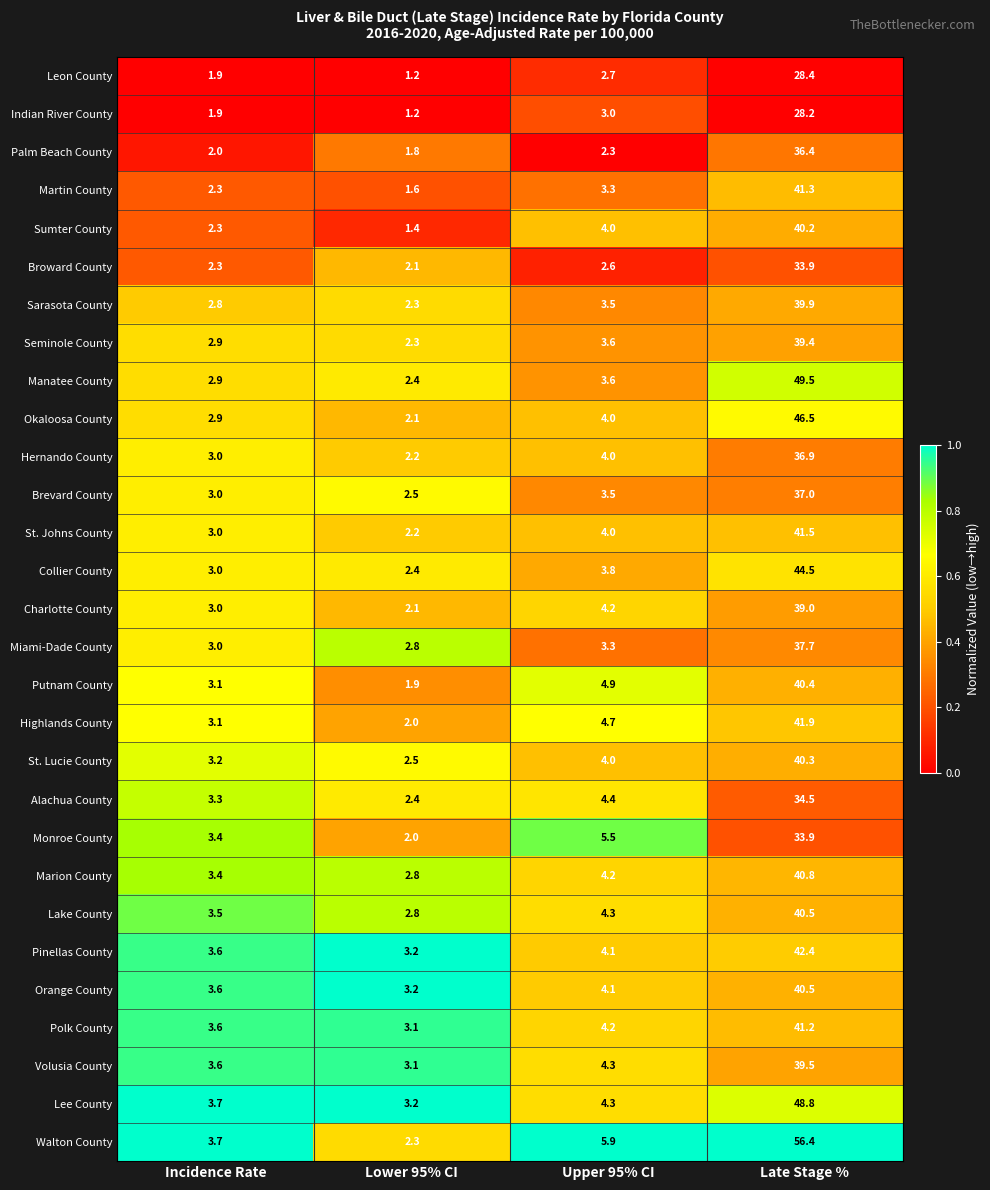

What is the total value across all series at Lower 95% CI?

67.1